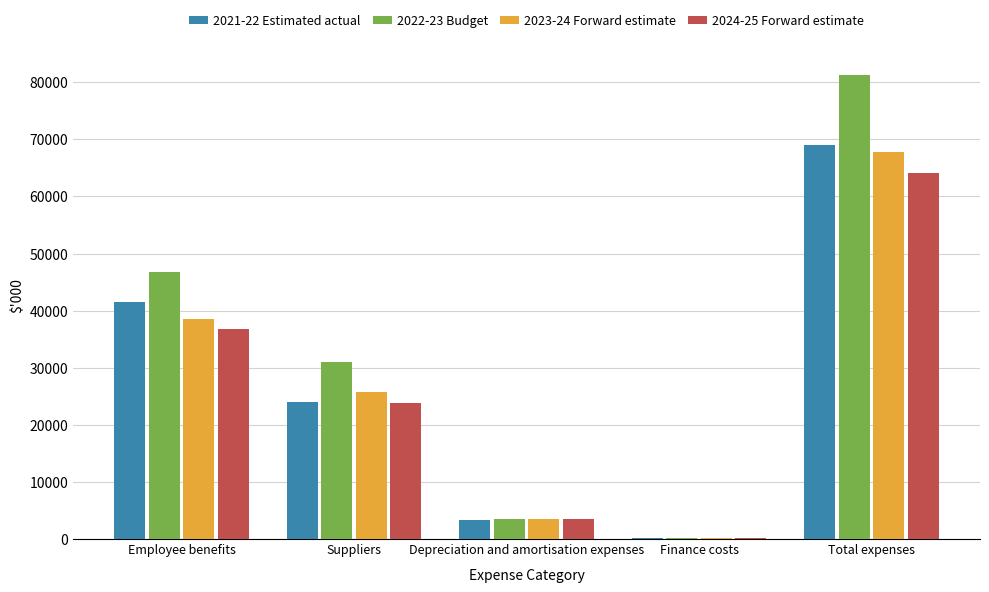

True or false: 2021-22 Estimated actual has a value of 64593 at Employee benefits.

False